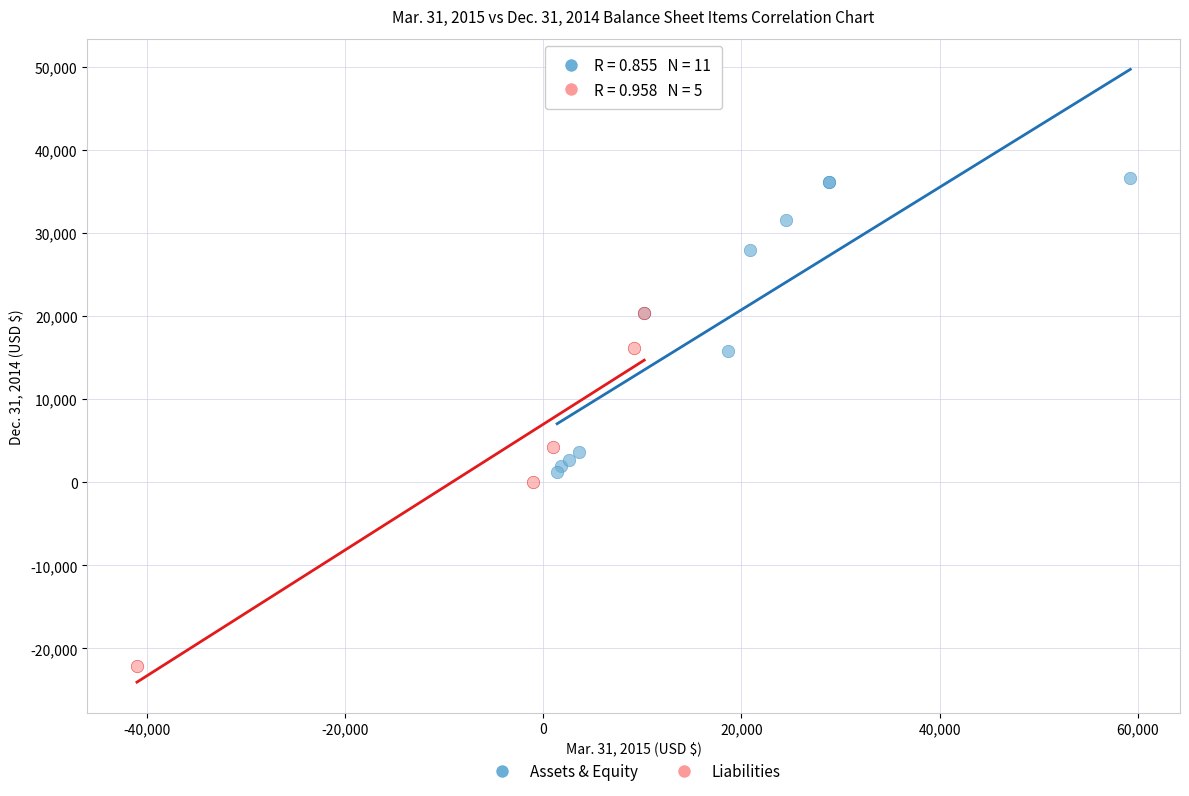

Which series contains the lowest Y value?

Liabilities